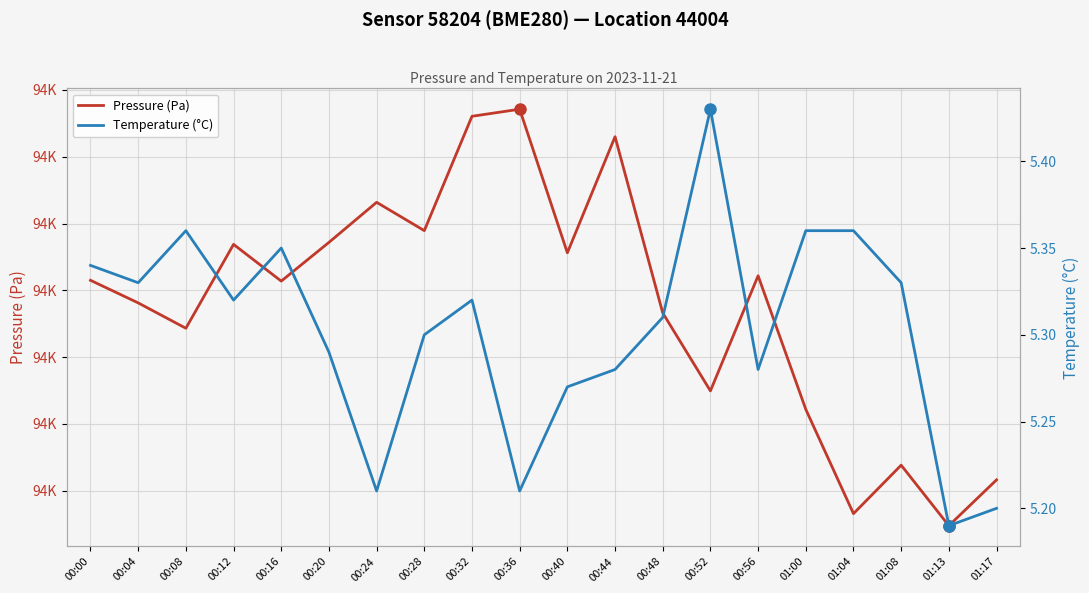

How many lines are shown in the chart?

2